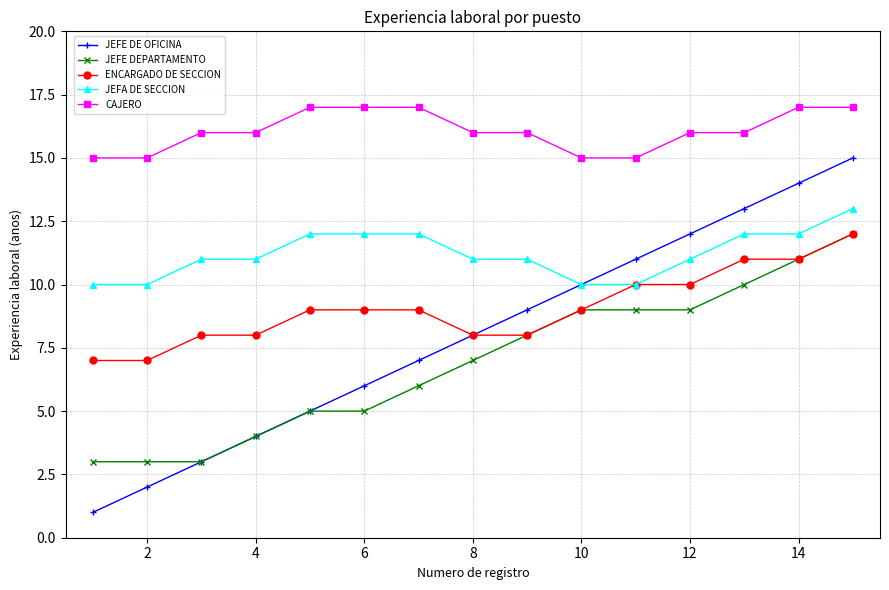

Does the chart display data point markers on the line(s)?

Yes